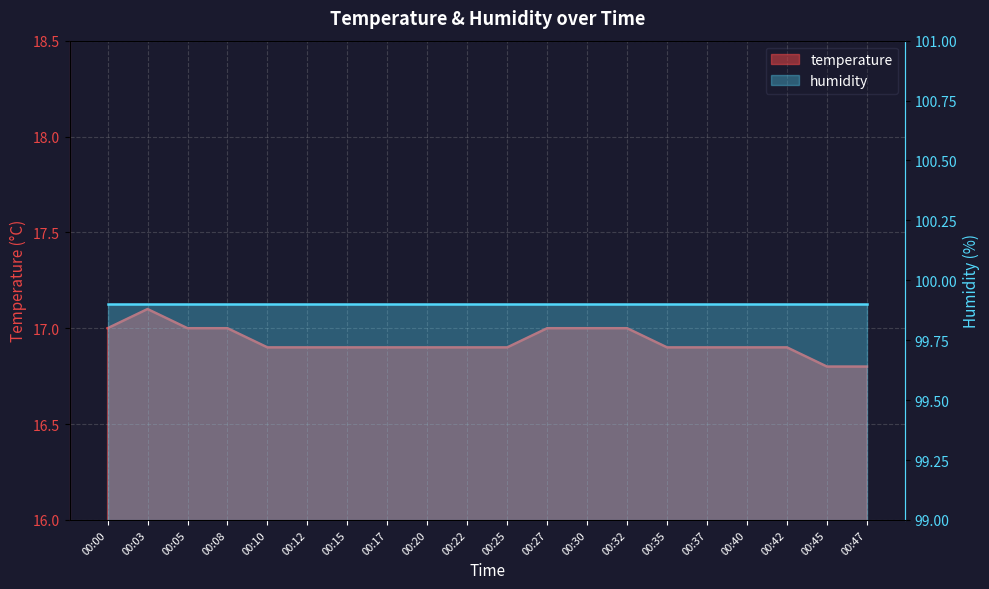

Which has a higher value, 00:03 or 00:40?

00:03